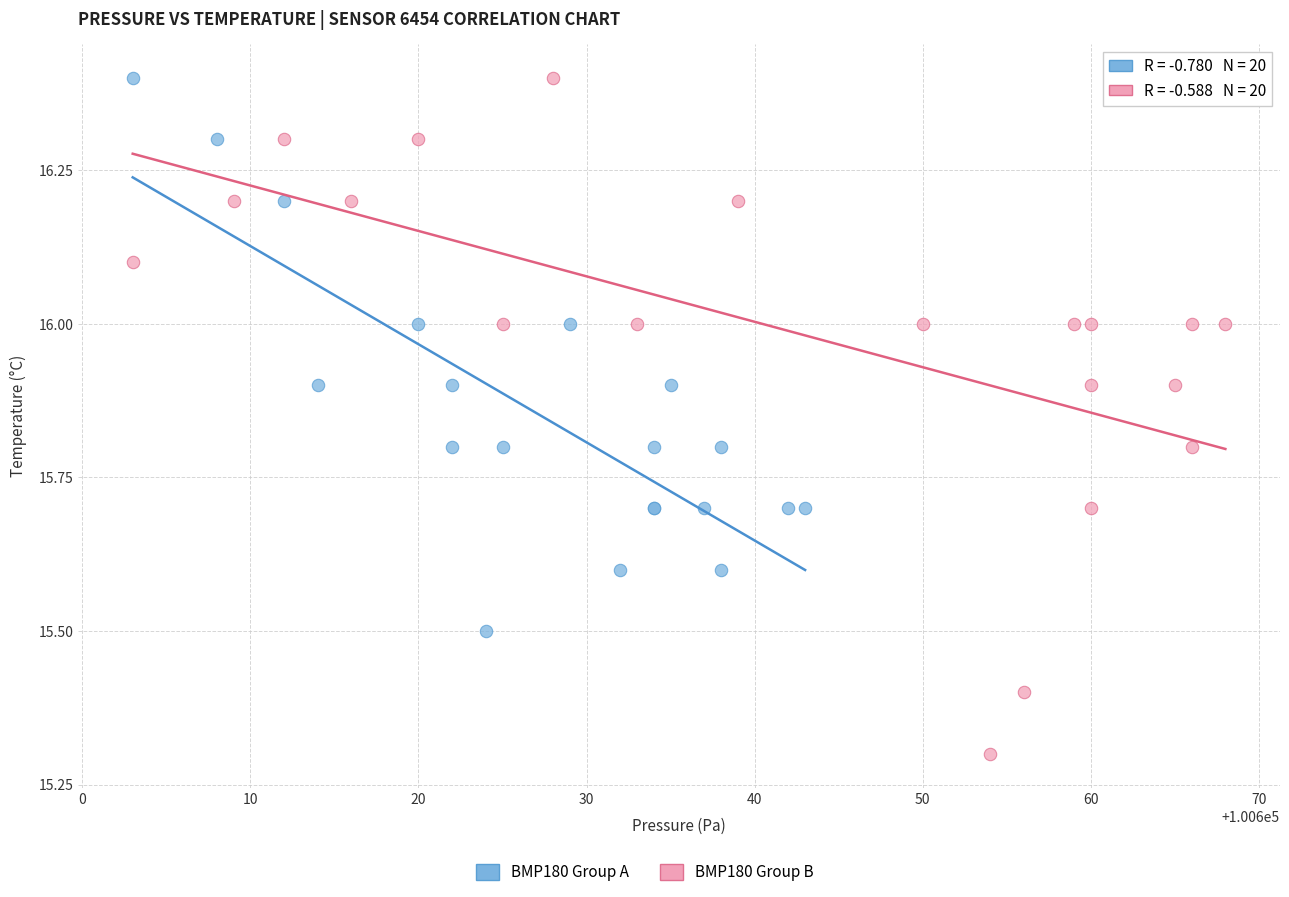

Which series reaches the minimum Y coordinate?

BMP180 Group B